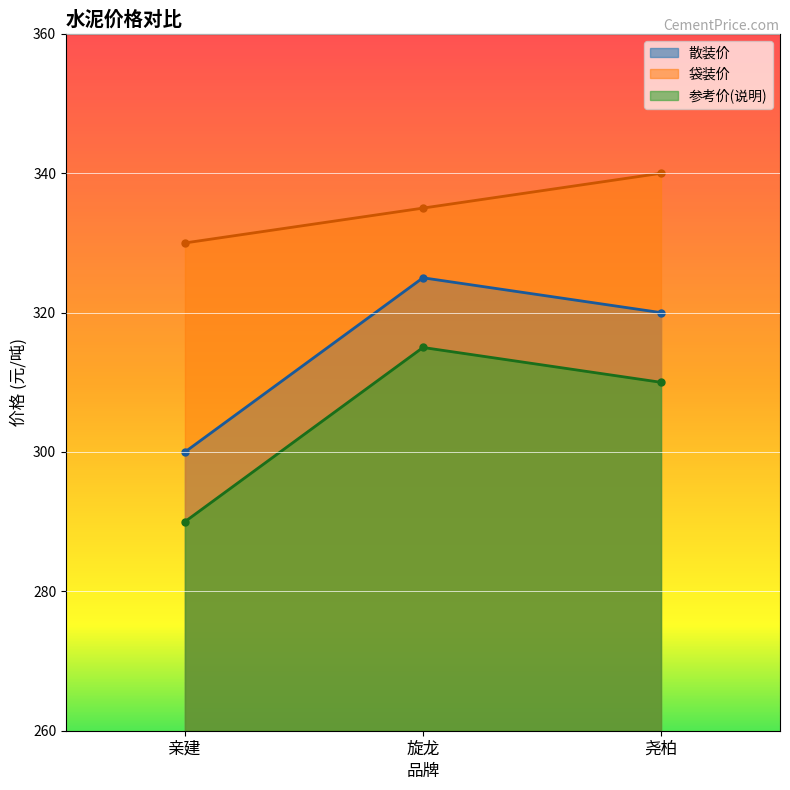

At which label does 袋装价 first exceed 335?

尧柏